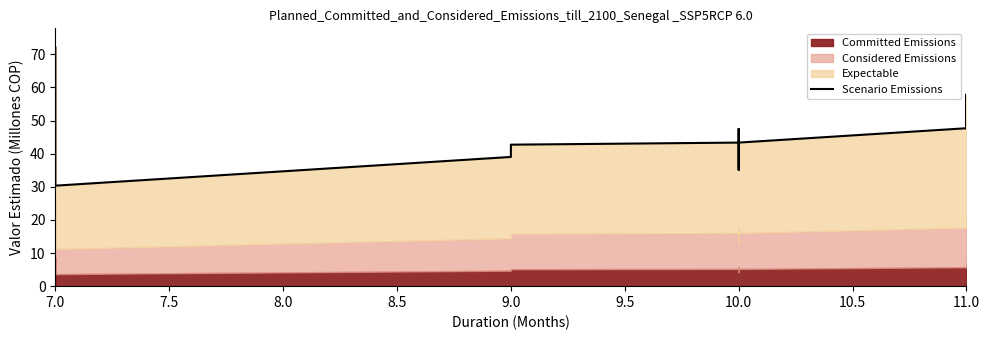

True or false: the data shows 21.8 at 11.0.

False